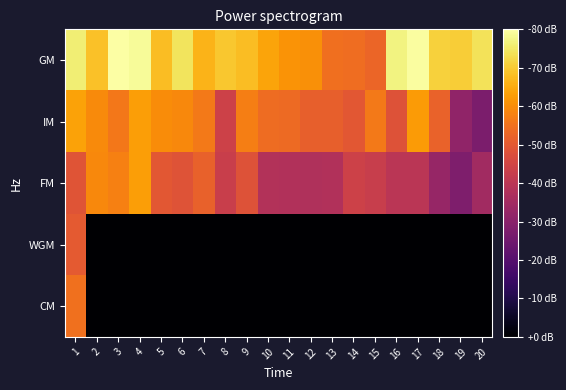

Reading left to right, transcribe all the data shown in this chart.

GM: 1=2605	2=2549	3=2633	4=2626	5=2545	6=2592	7=2533	8=2557	9=2545	10=2516	11=2495	12=2490	13=2447	14=2445	15=2434	16=2612	17=2630	18=2568	19=2563	20=2588
IM: 1=2514	2=2483	3=2459	4=2508	5=2485	6=2482	7=2460	8=2371	9=2468	10=2442	11=2441	12=2425	13=2424	14=2411	15=2460	16=2402	17=2504	18=2429	19=2278	20=2250
FM: 1=2406	2=2481	3=2471	4=2508	5=2411	6=2404	7=2426	8=2362	9=2401	10=2329	11=2327	12=2325	13=2326	14=2371	15=2360	16=2341	17=2341	18=2289	19=2254	20=2303
WGM: 1=2416	2=2050	3=2050	4=2050	5=2050	6=2050	7=2050	8=2050	9=2050	10=2050	11=2050	12=2050	13=2050	14=2050	15=2050	16=2050	17=2050	18=2050	19=2050	20=2050
CM: 1=2450	2=2050	3=2050	4=2050	5=2050	6=2050	7=2050	8=2050	9=2050	10=2050	11=2050	12=2050	13=2050	14=2050	15=2050	16=2050	17=2050	18=2050	19=2050	20=2050